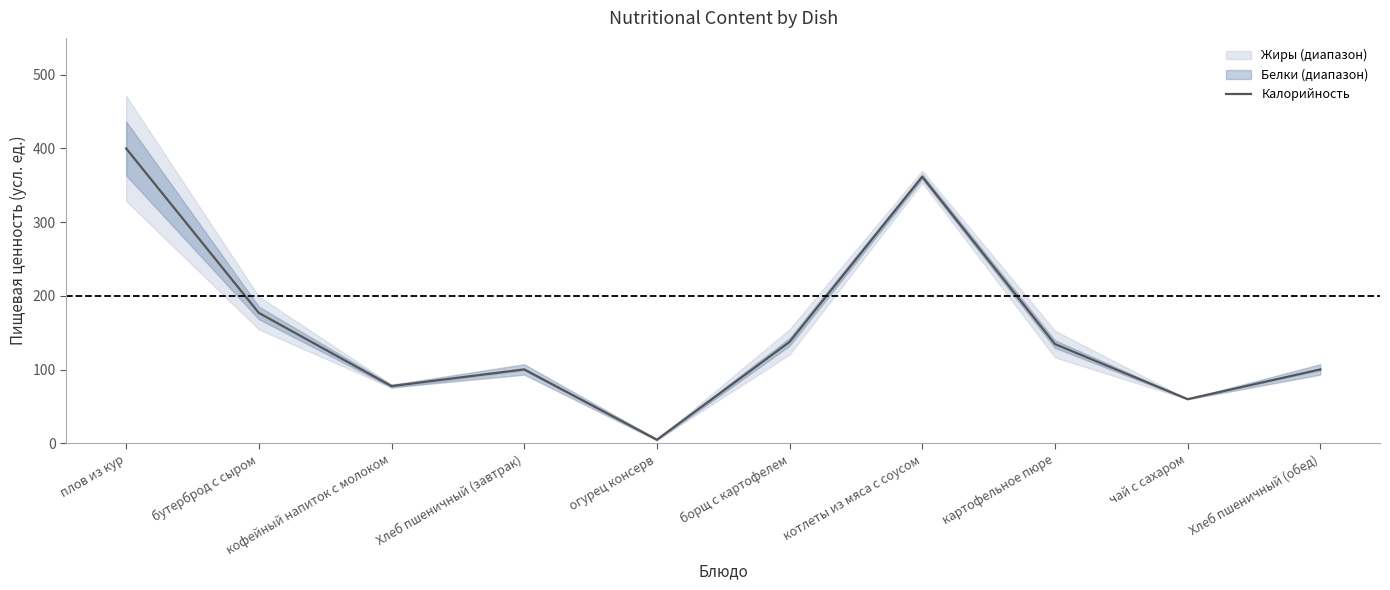

What is the difference between the values at Хлеб пшеничный (завтрак) and чай с сахаром?

40.3